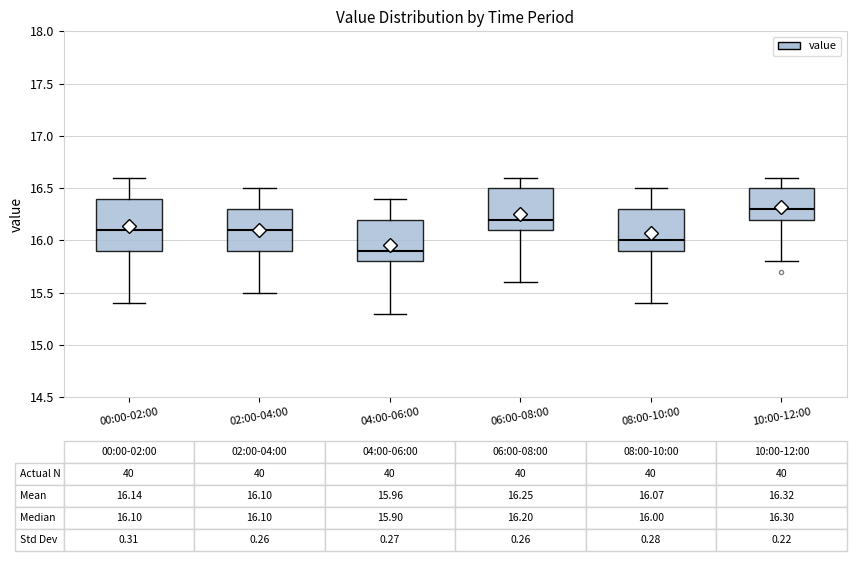

Which box is the tallest, from its lower edge to its upper edge?

00:00-02:00